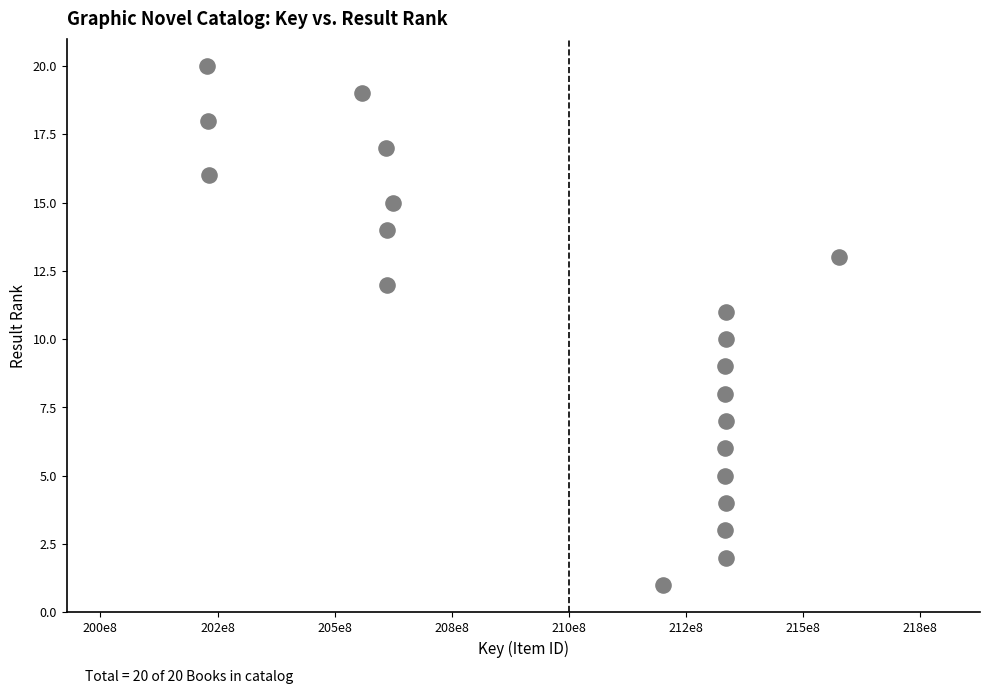

What is the range of Y values (max minus min)?

19